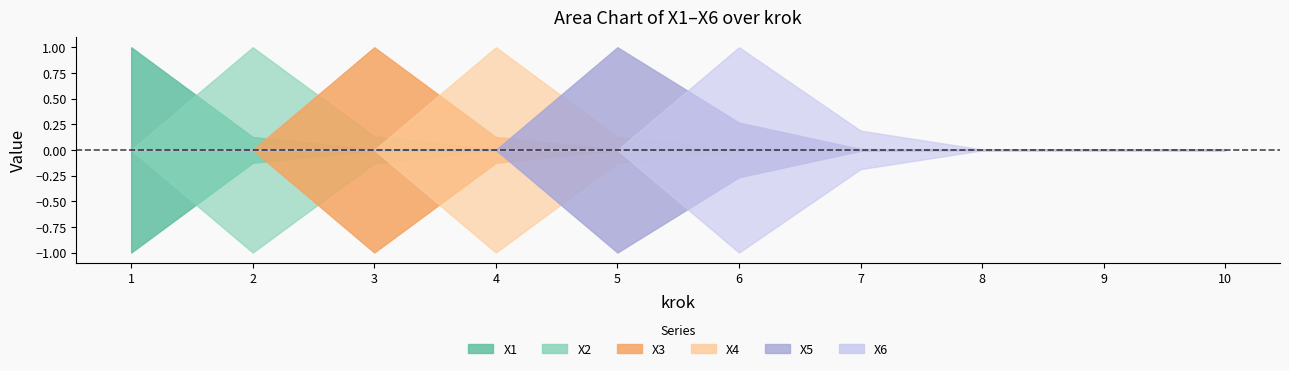

What is the total value across all series at 1?

1.0